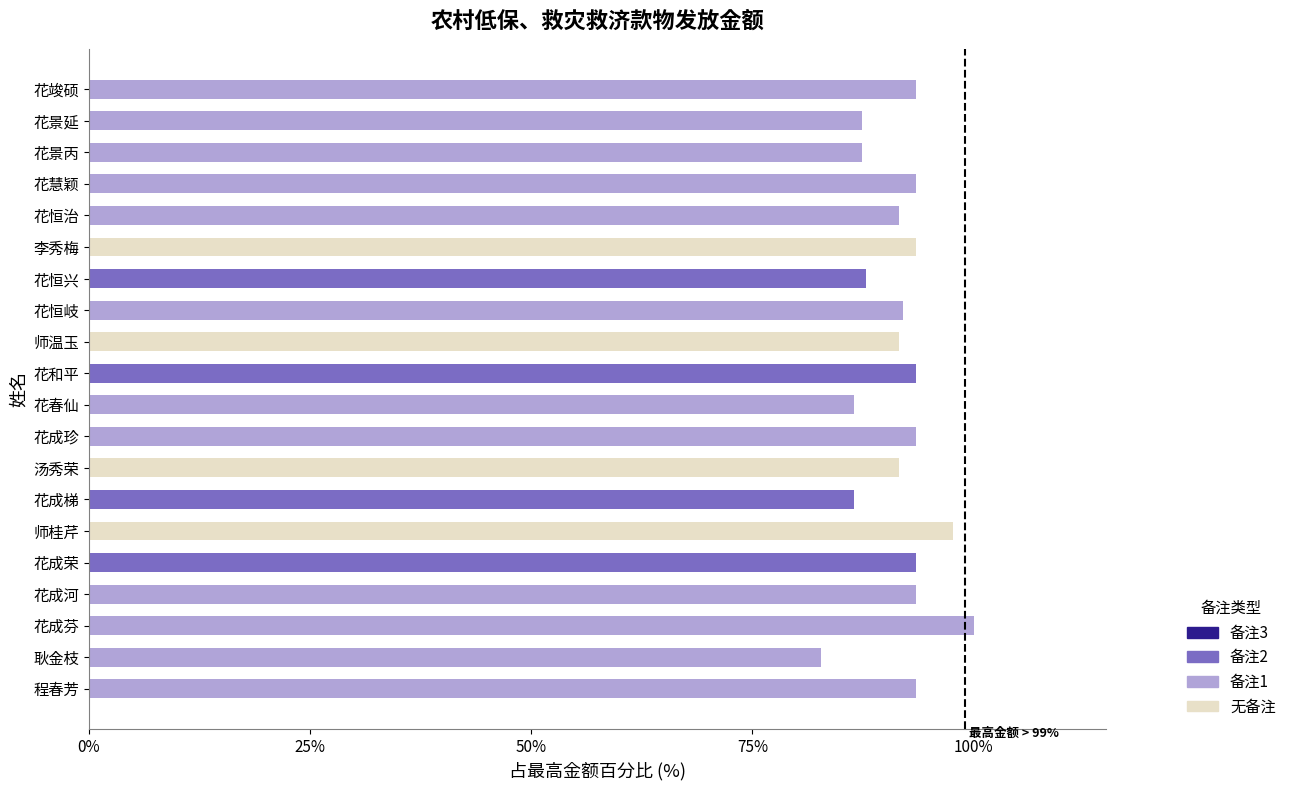

At which label does 无备注 reach its peak?

师桂芹